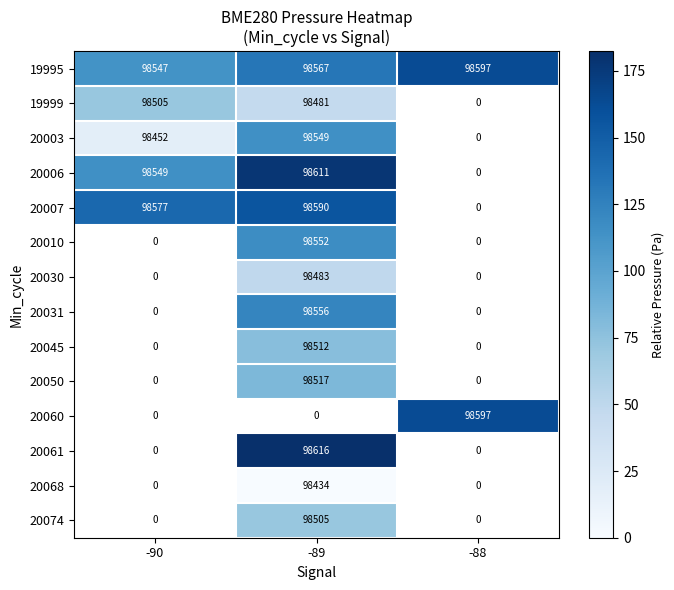

What is the difference between the maximum and minimum values in the 19995 series?

50